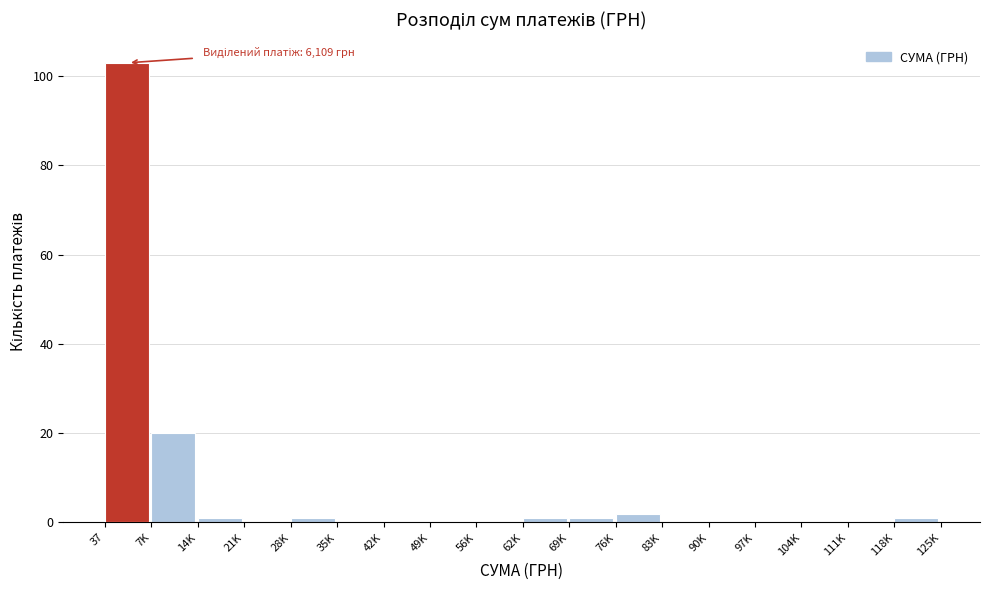

Reading right to left, list all the values displayed in this chart.

118K=1	111K=0	104K=0	97K=0	90K=0	83K=0	76K=2	69K=1	62K=1	56K=0	49K=0	42K=0	35K=0	28K=1	21K=0	14K=1	7K=20	37=103